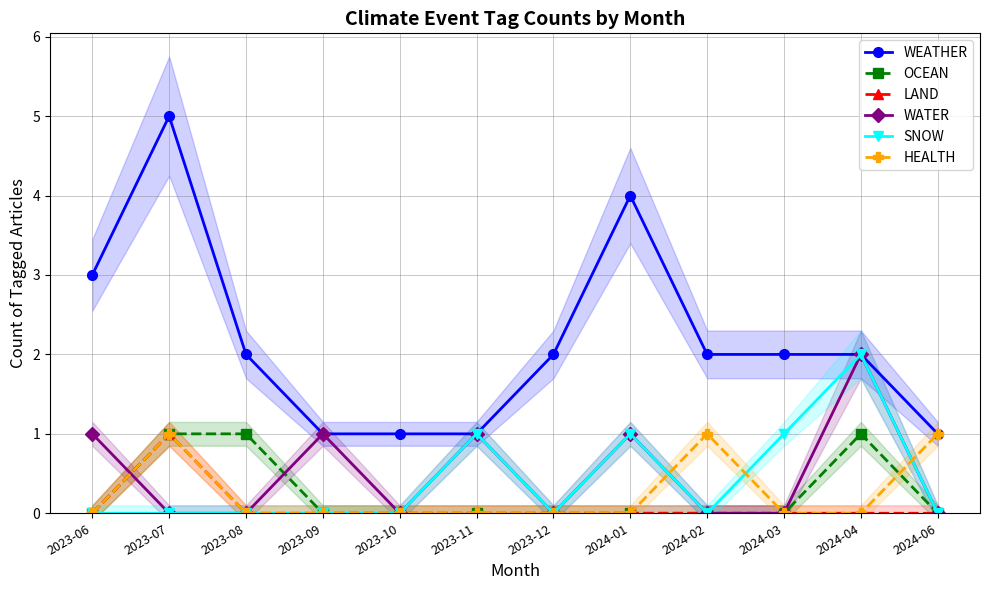

The value of WEATHER at 2024-02 is 1. True or false?

False